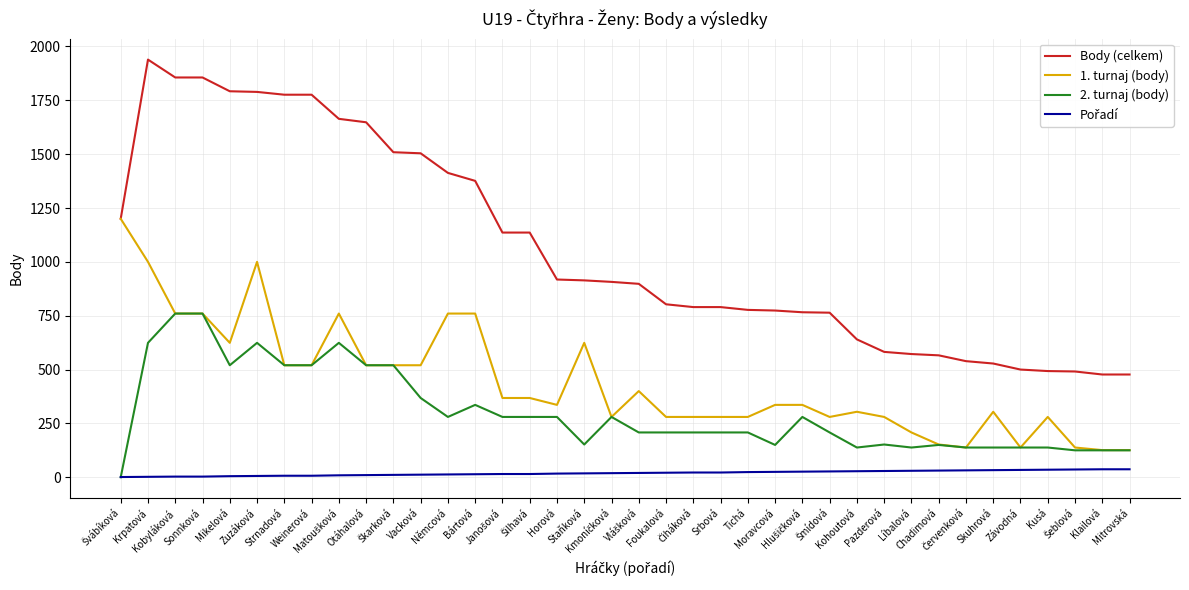

Which series has the largest total across all categories?

Body (celkem)